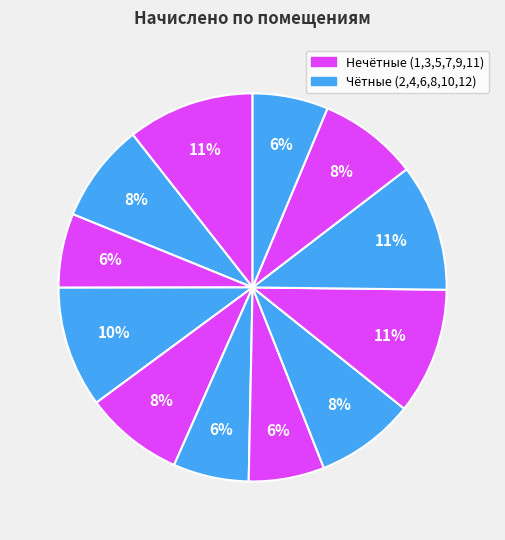

Count the number of slices in the pie.

12